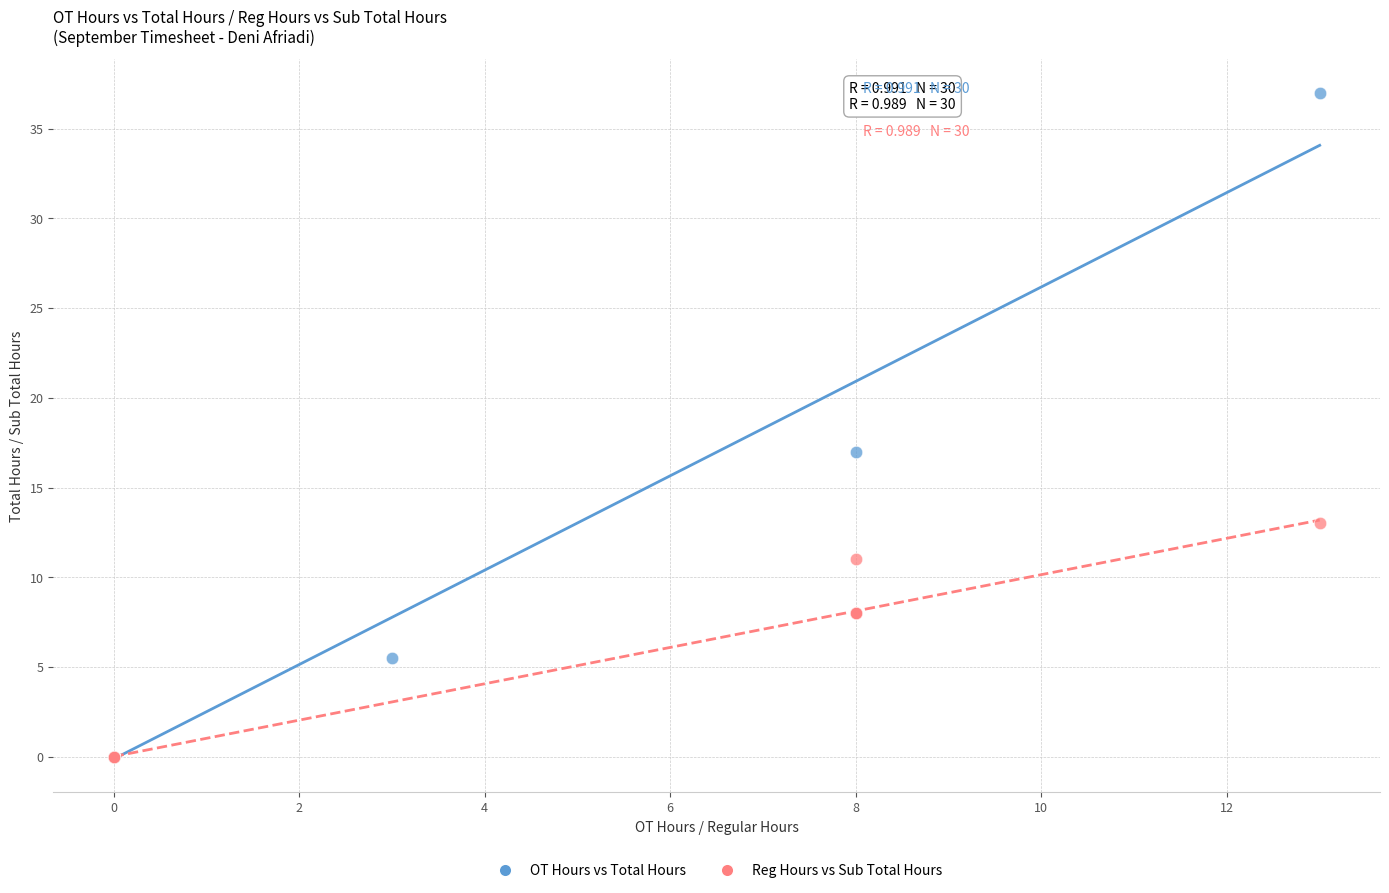

Which series has the widest spread of Y values?

OT Hours vs Total Hours